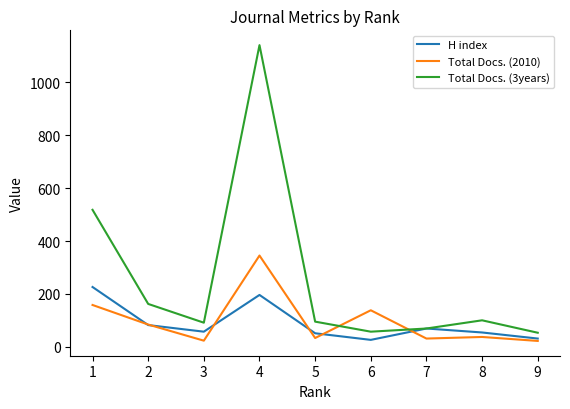

Where does the Total Docs. (3years) series first go above 95?

1